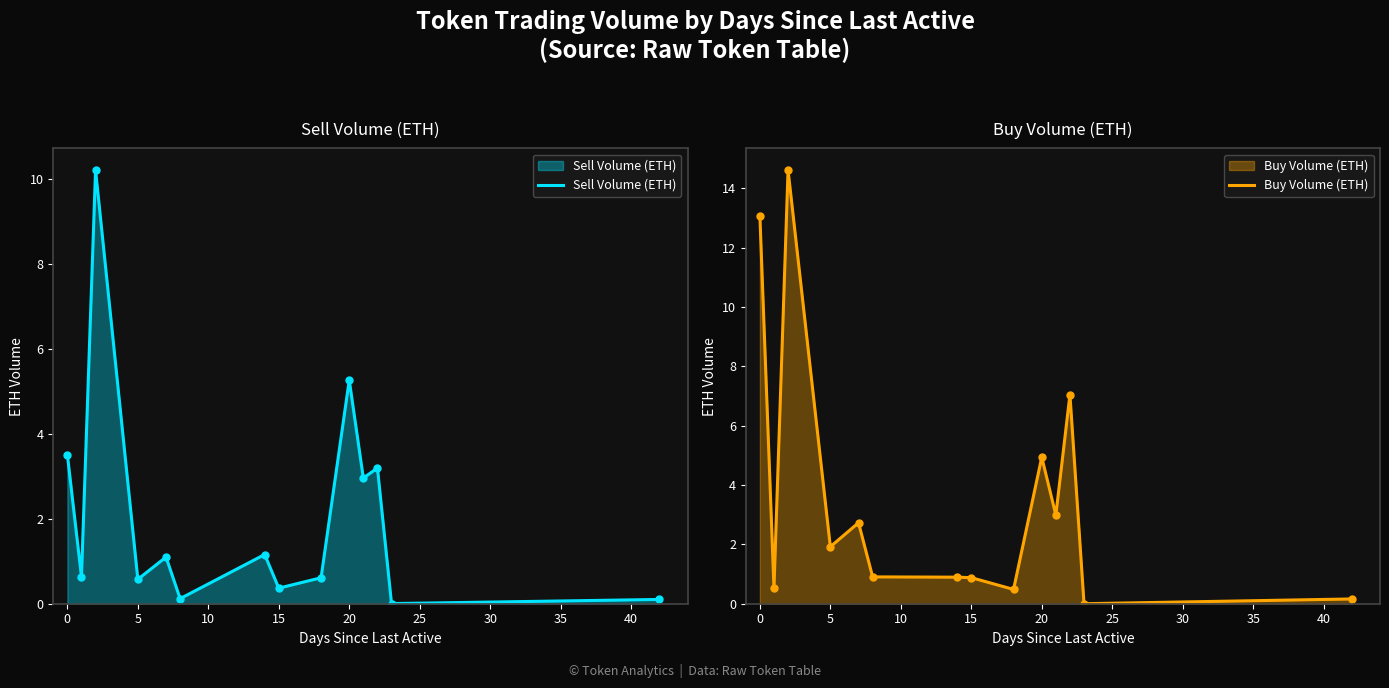

How many interior local valleys does the Sell Volume (ETH) series have?

6